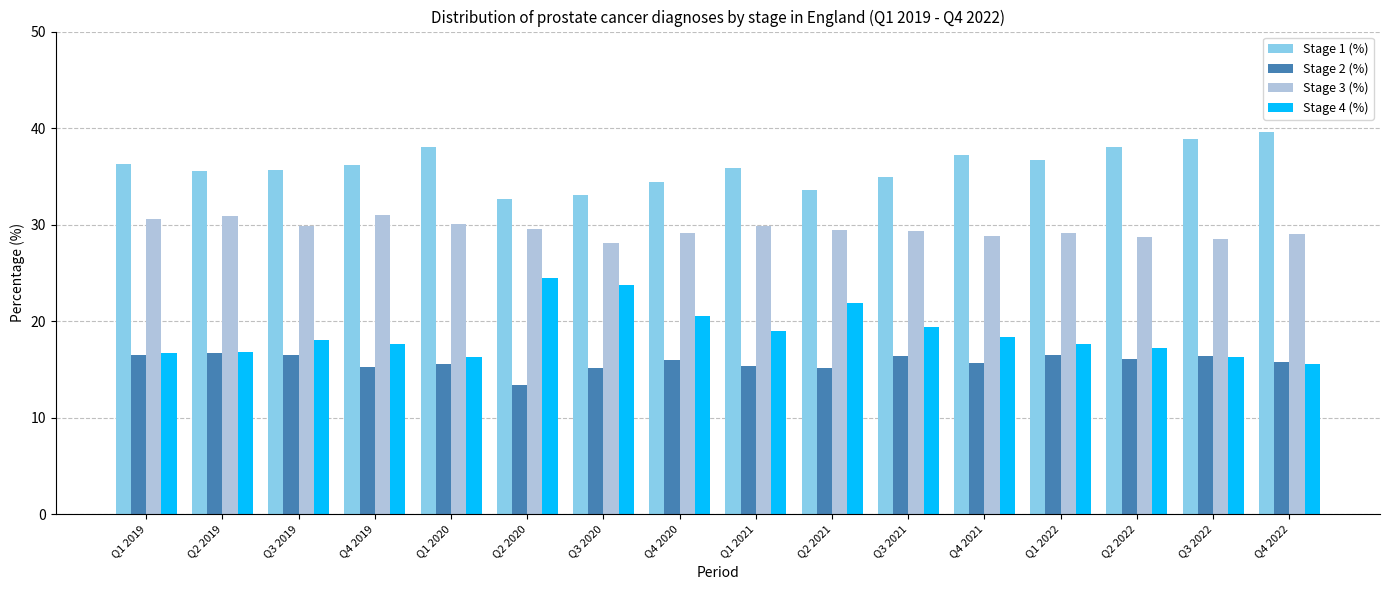

What is the sum of all Stage 1 (%) values?

576.4